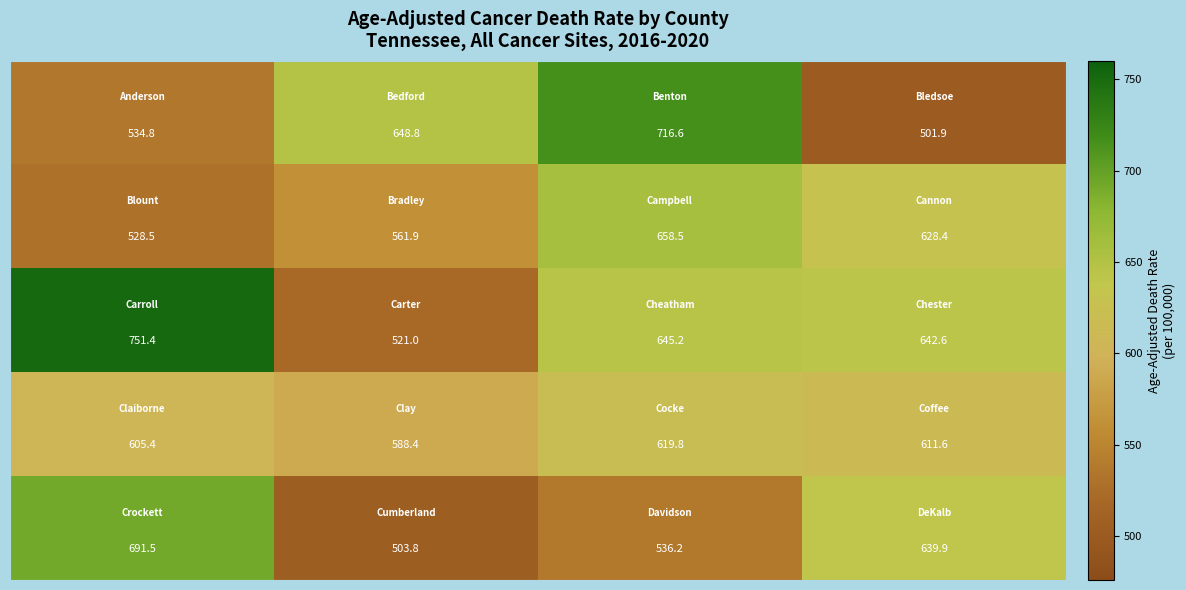

How many distinct data groups are displayed?

5